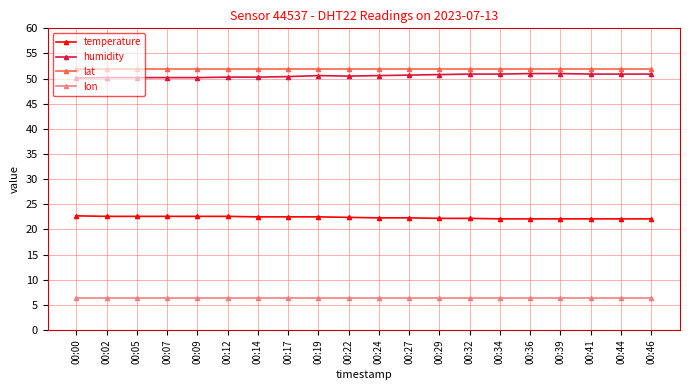

What is the value of the lon point at the 5th from the left?

6.3